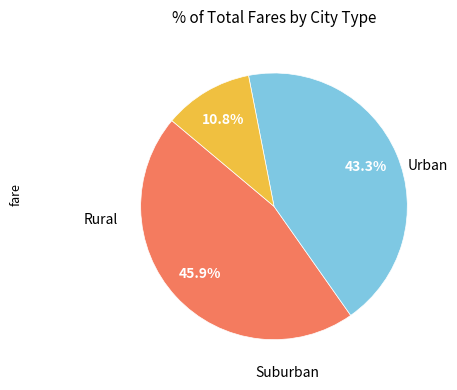

How many segments does this pie chart have?

3